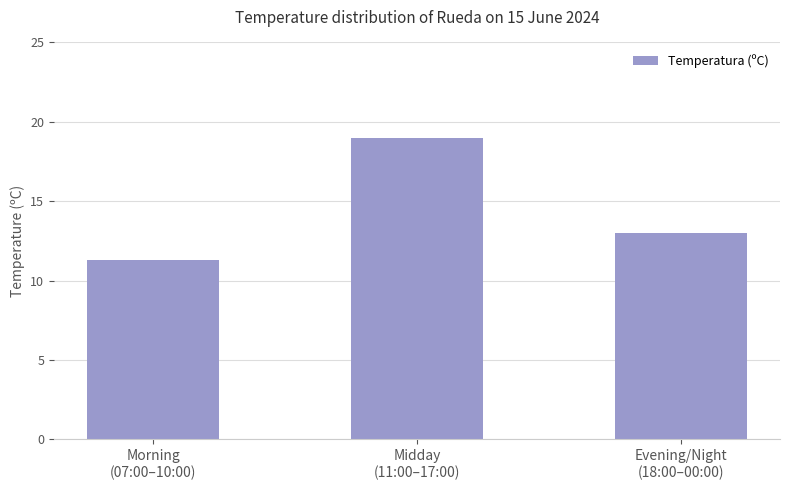

How many values are below 13?

1